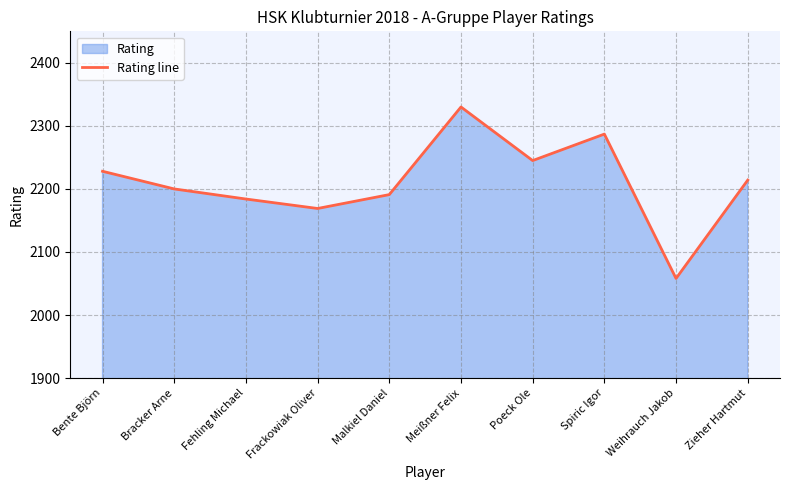

Is it true that the value at Poeck Ole is 2245?

True